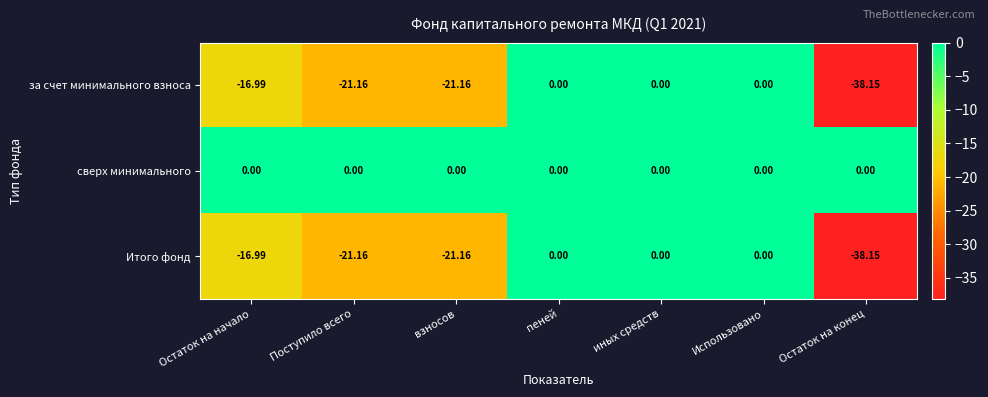

At which label is Итого фонд closest to -19?

Остаток на начало